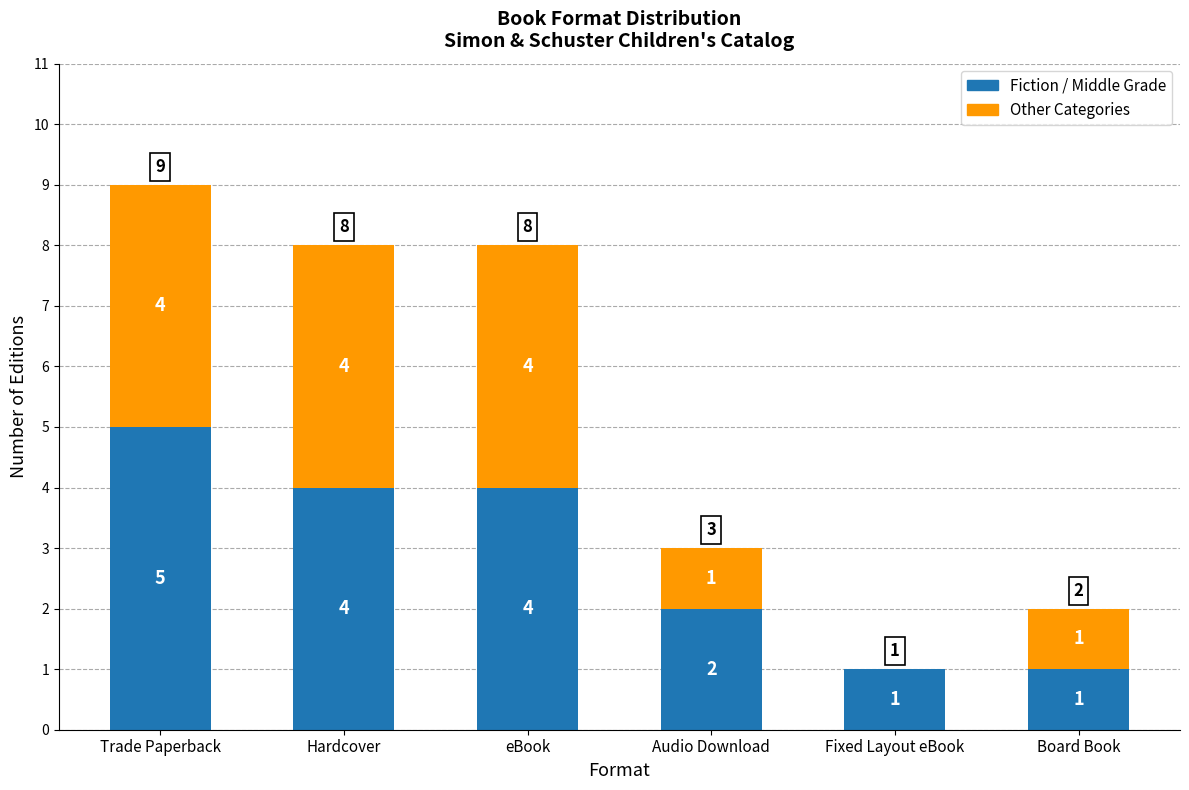

Are the bars horizontal?

No